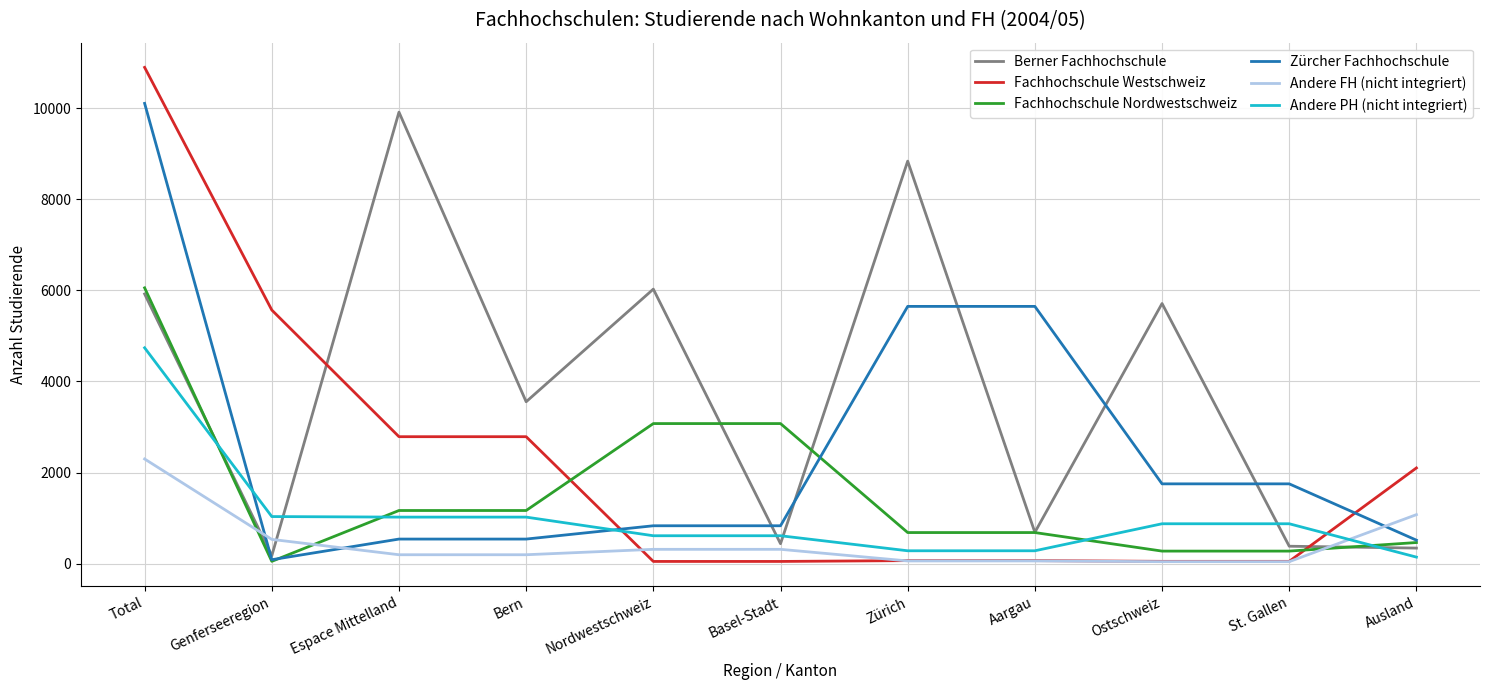

What is the sum of all Fachhochschule Westschweiz values?

24480